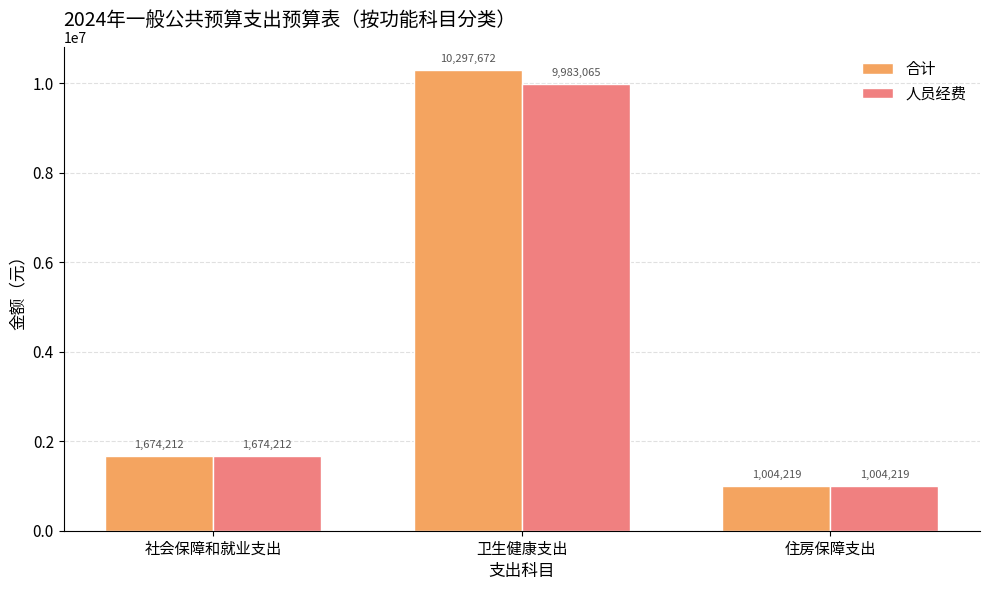

Which category has the lowest value across all series?

住房保障支出